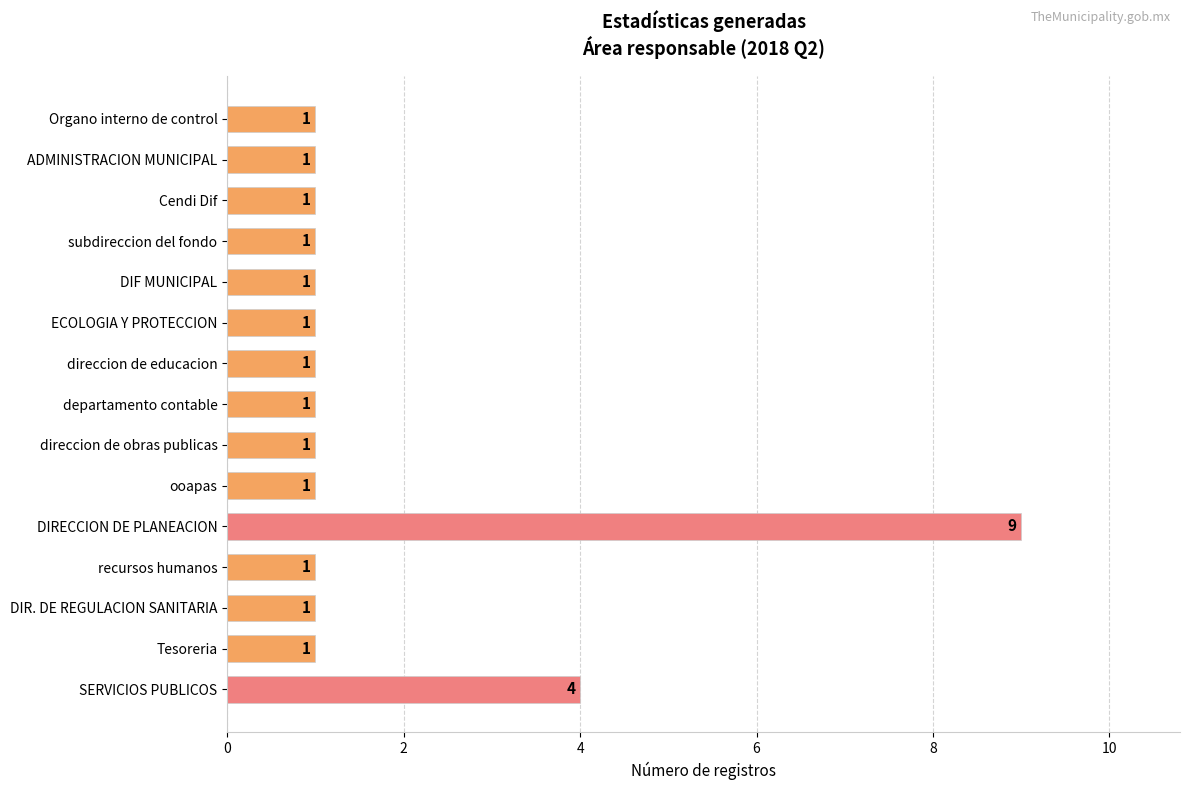

What is the minimum value shown in the chart?

1